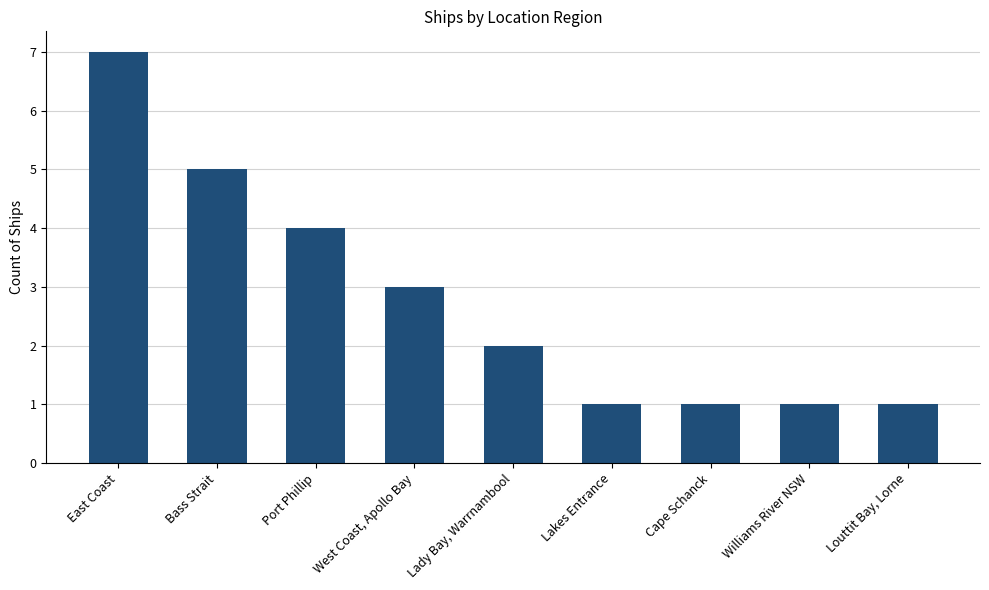

Is it true that the value at Lady Bay, Warrnambool is 2?

True